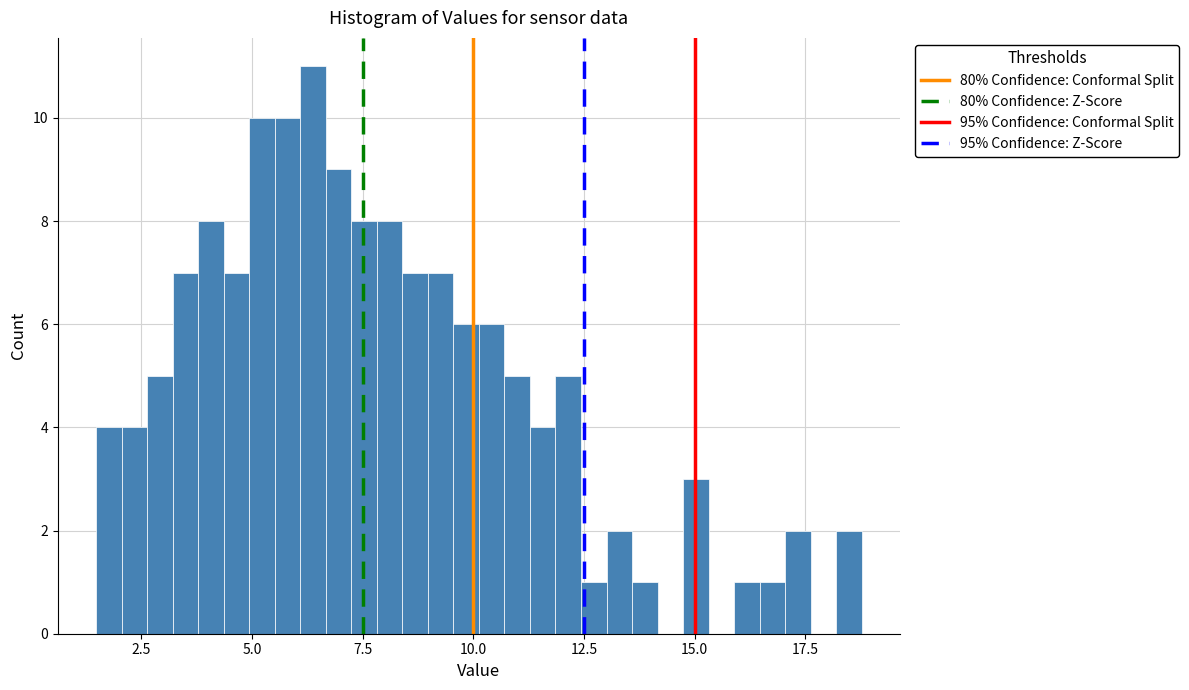

Around what value on the x-axis is the tallest bar? Give the approximate position of its centre, as read against the axis.

6.5